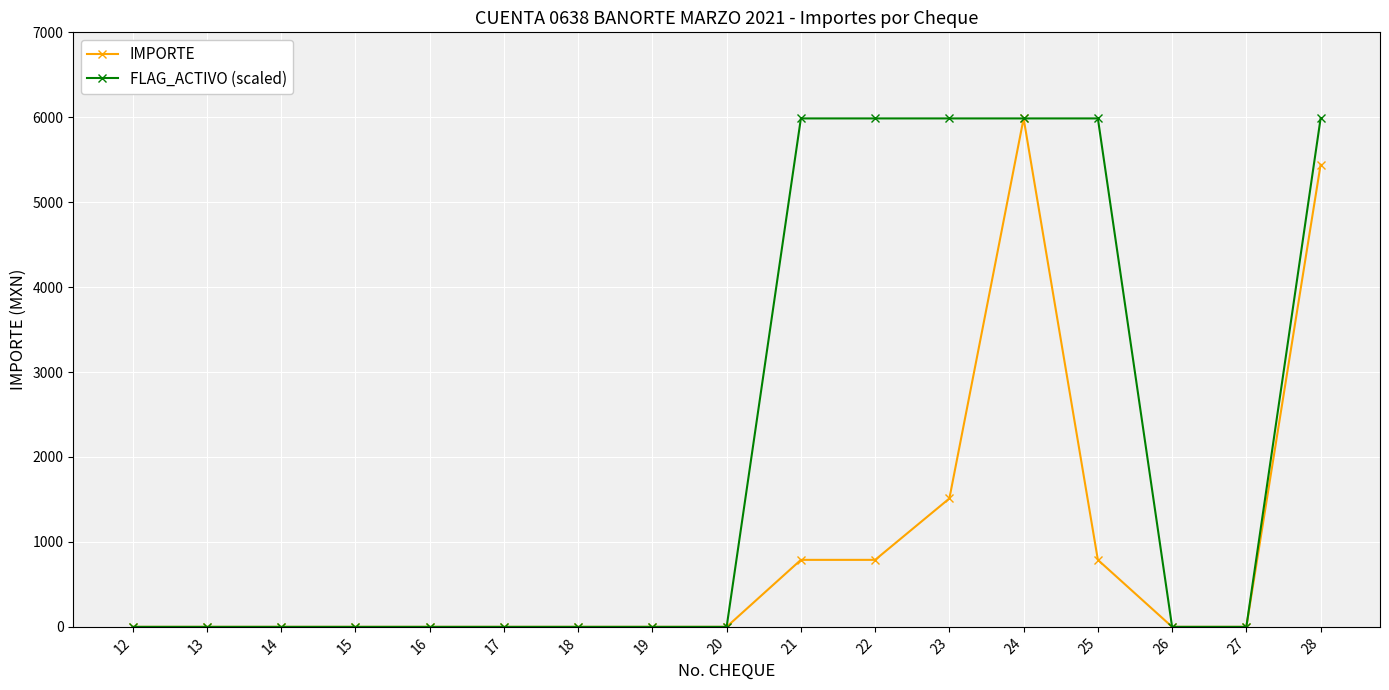

Rank the series by their average value, from highest to lowest.

FLAG_ACTIVO (scaled), IMPORTE